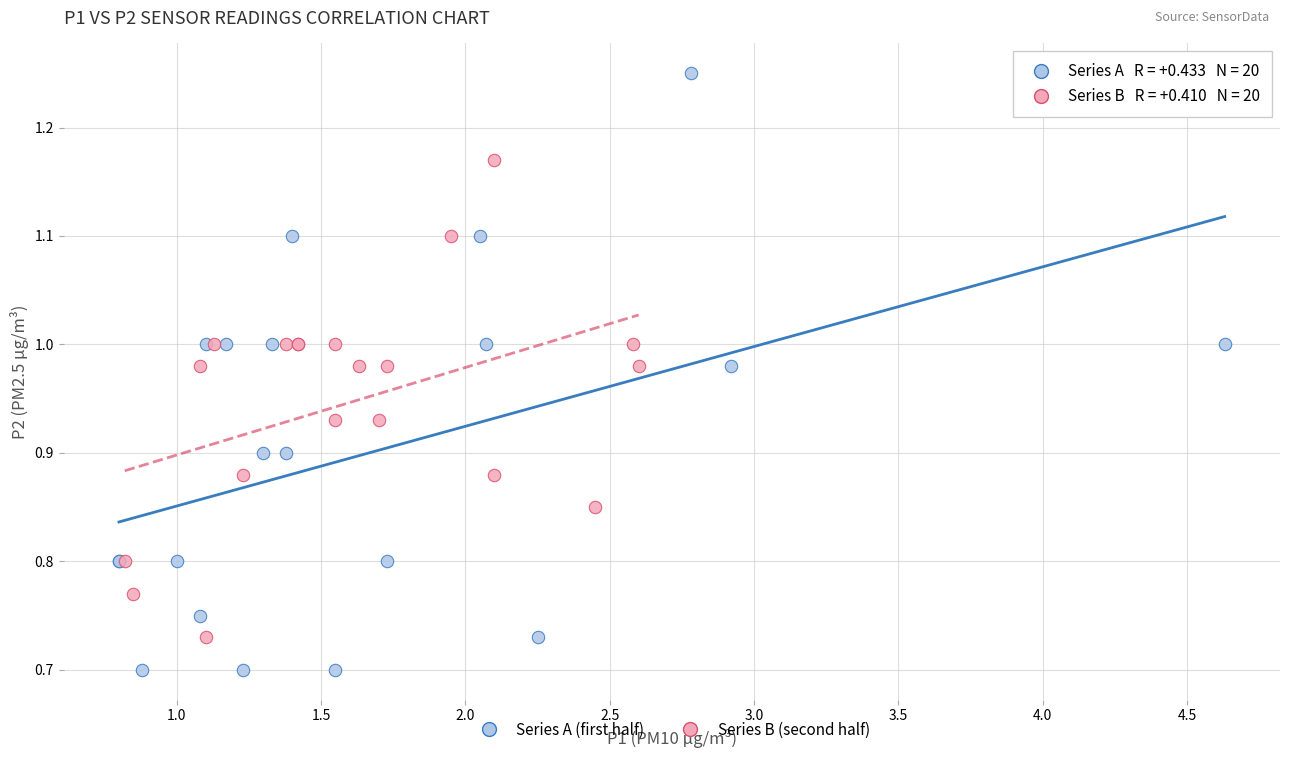

Which series reaches the maximum Y coordinate?

Series A (first half)